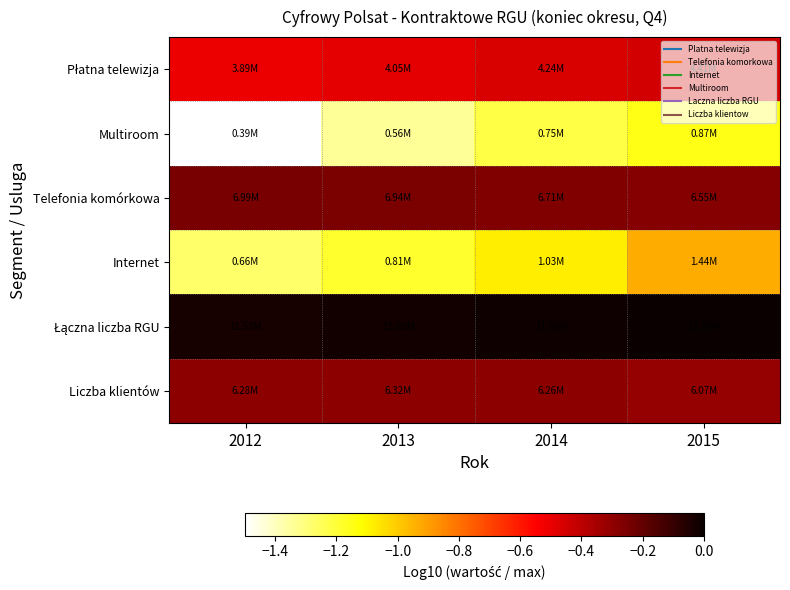

Which series has the largest total across all categories?

Łączna liczba RGU